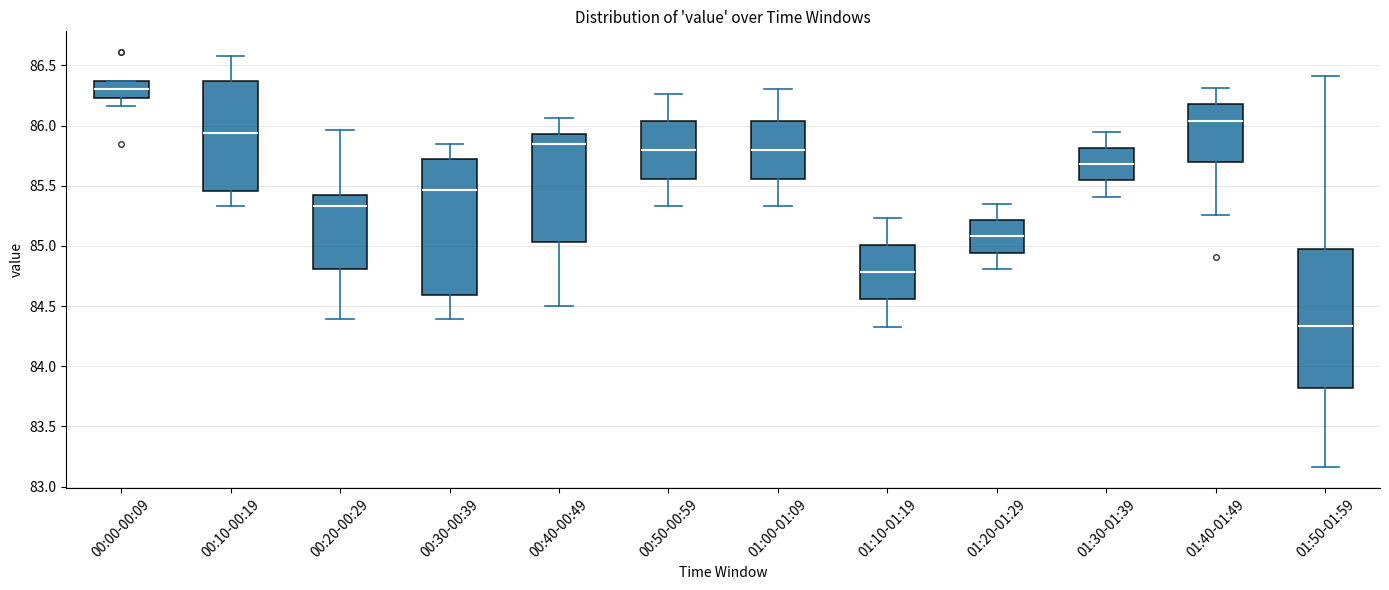

Reading left to right, transcribe this box plot: for each box, give where its median line is, the range the box spans, and where its two whiskers end, as read against the y-axis. The values are not printed on the chart, so give them approximately, as read against the axis.

00:00-00:09: median 86.30, box 86.25 to 86.35, whiskers 86.15 to 86.35
00:10-00:19: median 85.95, box 85.45 to 86.35, whiskers 85.35 to 86.60
00:20-00:29: median 85.35, box 84.80 to 85.40, whiskers 84.40 to 85.95
00:30-00:39: median 85.45, box 84.60 to 85.75, whiskers 84.40 to 85.85
00:40-00:49: median 85.85, box 85.05 to 85.95, whiskers 84.50 to 86.05
00:50-00:59: median 85.80, box 85.55 to 86.05, whiskers 85.35 to 86.25
01:00-01:09: median 85.80, box 85.55 to 86.05, whiskers 85.35 to 86.30
01:10-01:19: median 84.80, box 84.55 to 85.00, whiskers 84.35 to 85.25
01:20-01:29: median 85.10, box 84.95 to 85.20, whiskers 84.80 to 85.35
01:30-01:39: median 85.70, box 85.55 to 85.80, whiskers 85.40 to 85.95
01:40-01:49: median 86.05, box 85.70 to 86.20, whiskers 85.25 to 86.30
01:50-01:59: median 84.35, box 83.80 to 84.95, whiskers 83.15 to 86.40